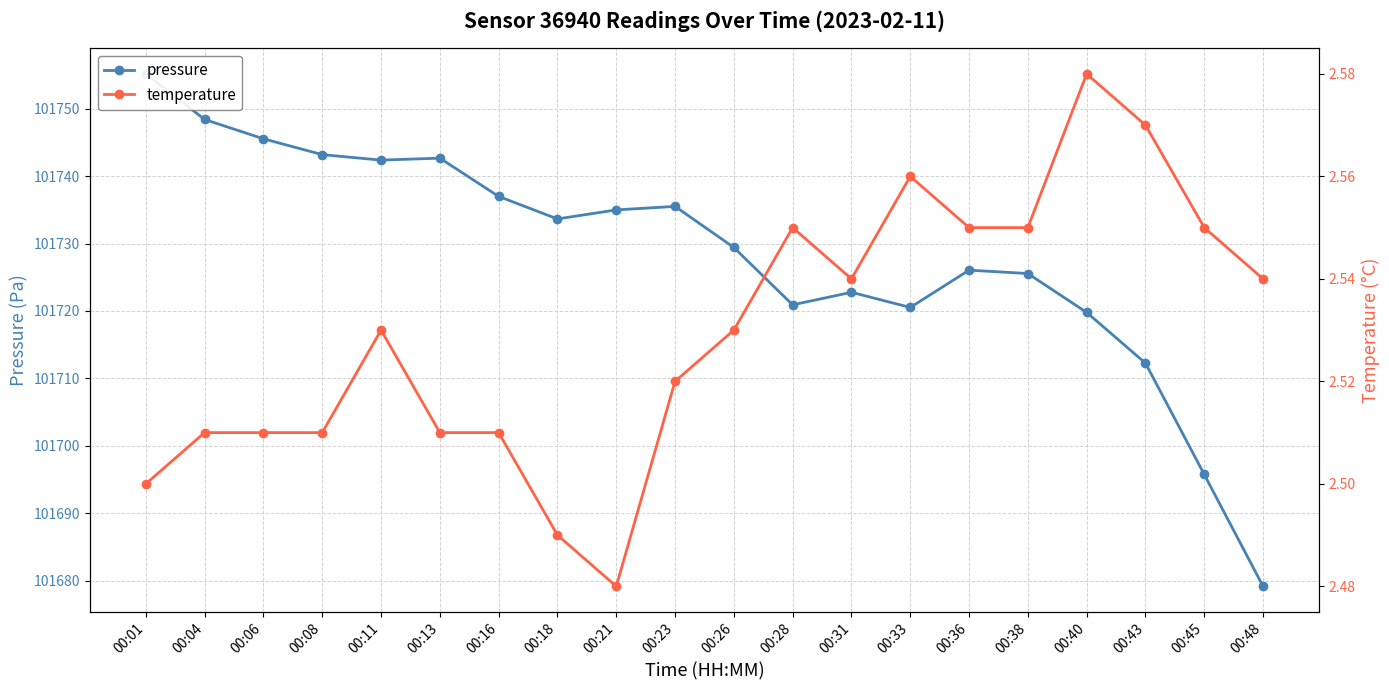

What is the difference between the highest and lowest values at 00:45?

101693.2